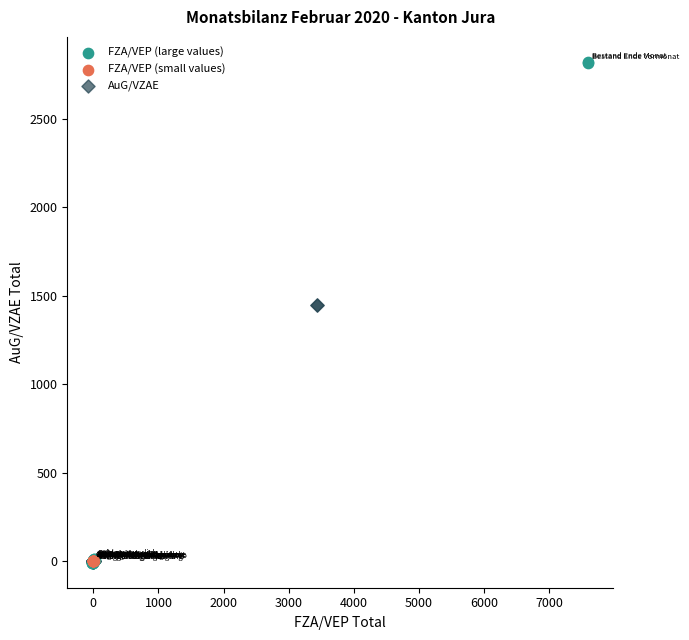

Which series has the widest spread of Y values?

FZA/VEP (large values)